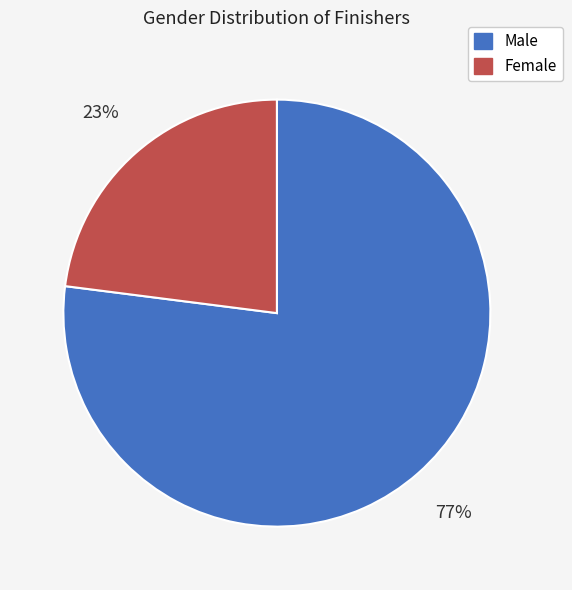

True or false: Female accounts for 23% of the total.

True